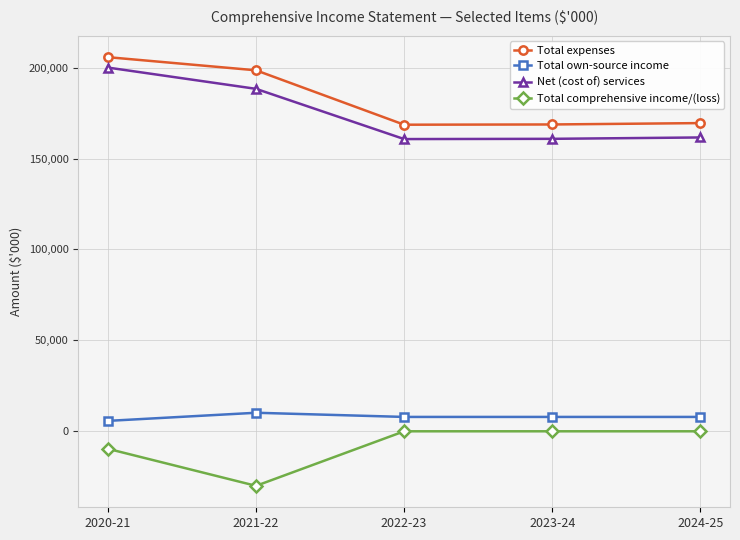

What is the label of the 3rd point from the left?

2022-23